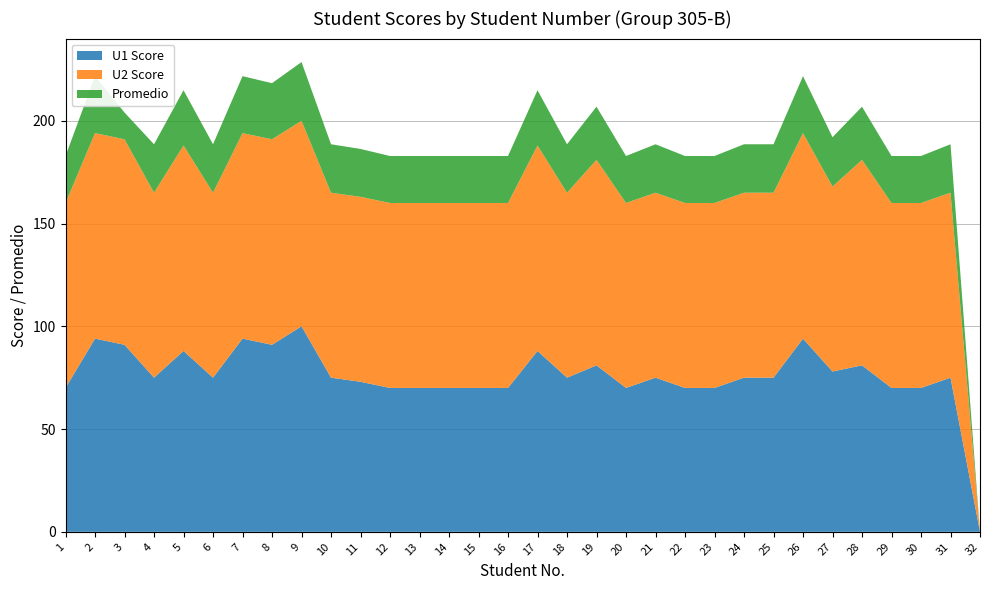

Reading left to right, list all the values displayed in this chart.

U1 Score: 70.0	94.0	91.0	75.0	88.0	75.0	94.0	91.0	100.0	75.0	73.0	70.0	70.0	70.0	70.0	70.0	88.0	75.0	81.0	70.0	75.0	70.0	70.0	75.0	75.0	94.0	78.0	81.0	70.0	70.0	75.0	0.0
U2 Score: 90.0	100.0	100.0	90.0	100.0	90.0	100.0	100.0	100.0	90.0	90.0	90.0	90.0	90.0	90.0	90.0	100.0	90.0	100.0	90.0	90.0	90.0	90.0	90.0	90.0	100.0	90.0	100.0	90.0	90.0	90.0	0.0
Promedio: 22.9	27.7	13.0	23.6	26.9	23.6	27.7	27.3	28.6	23.6	23.3	22.9	22.9	22.9	22.9	22.9	26.9	23.6	25.9	22.9	23.6	22.9	22.9	23.6	23.6	27.7	24.0	25.9	22.9	22.9	23.6	0.0